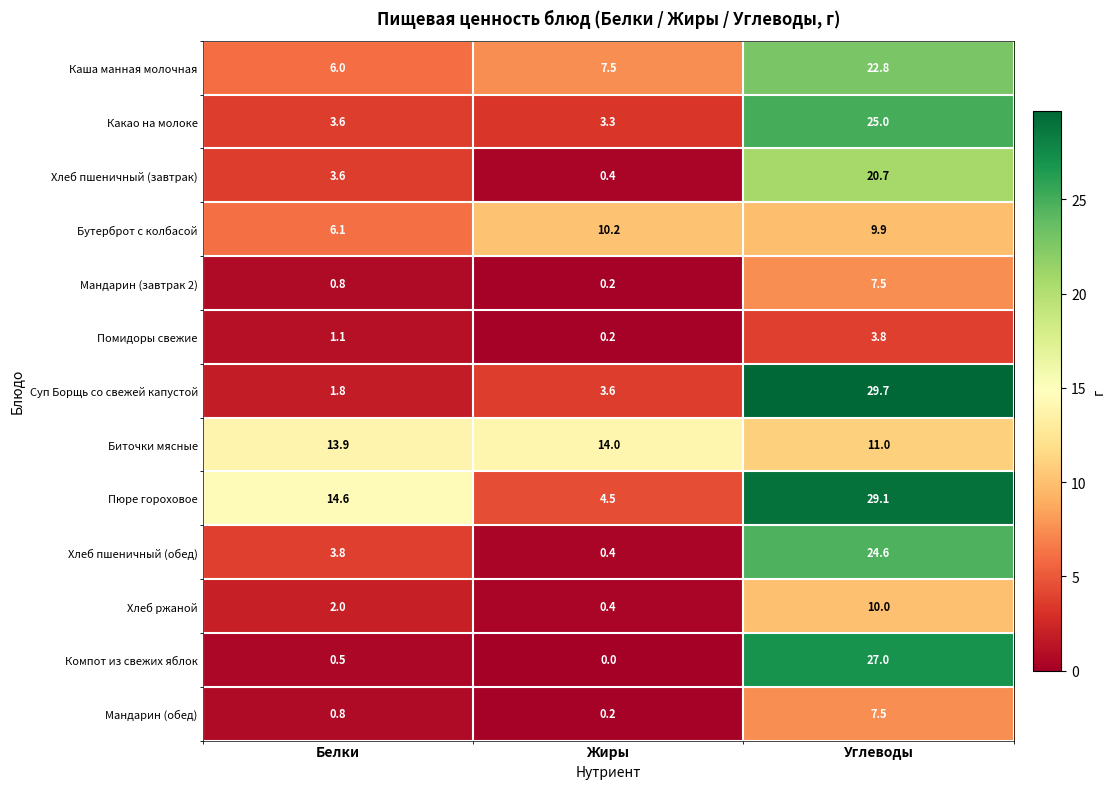

How many distinct data groups are displayed?

13